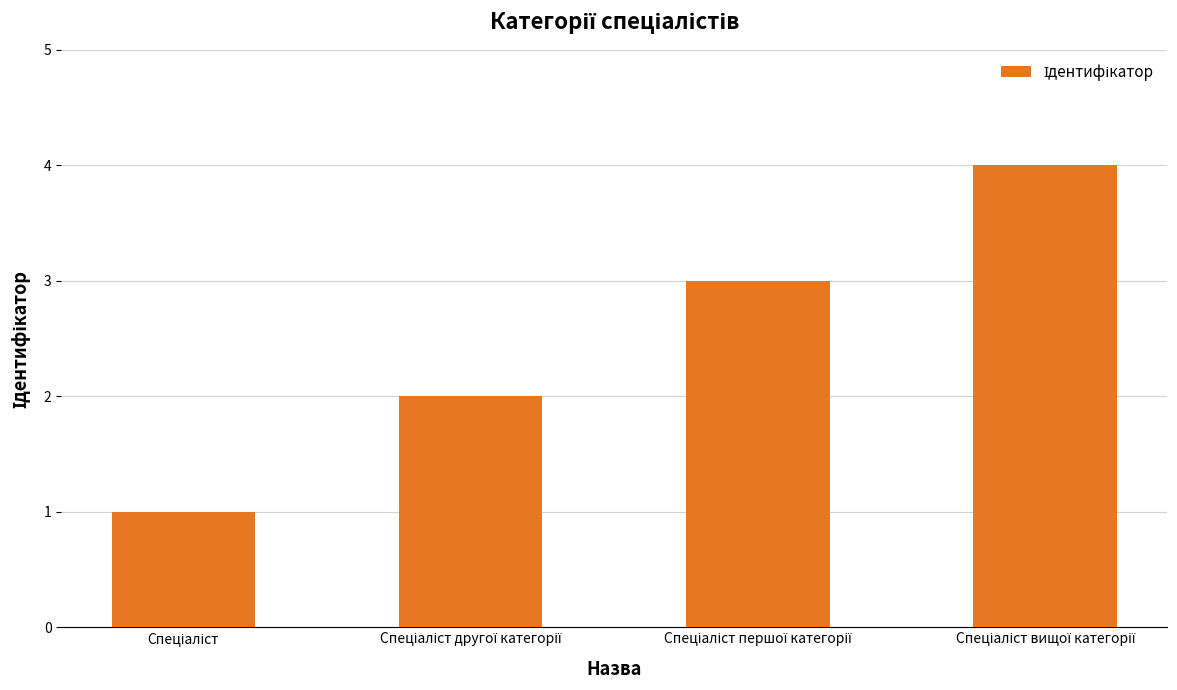

What is the sum of all values?

10